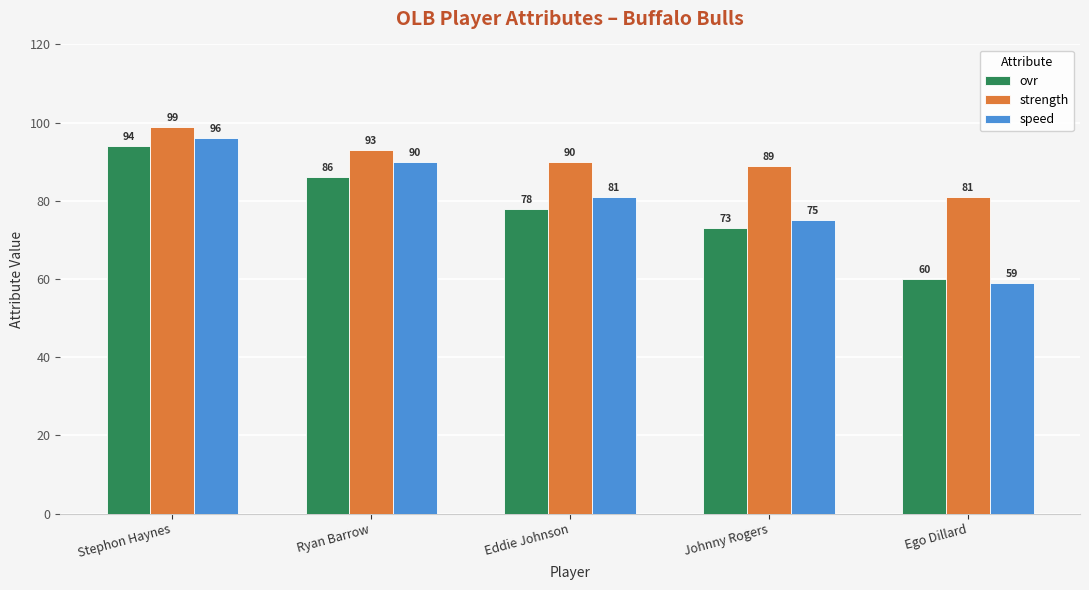

At which label is strength closest to 90?

Eddie Johnson